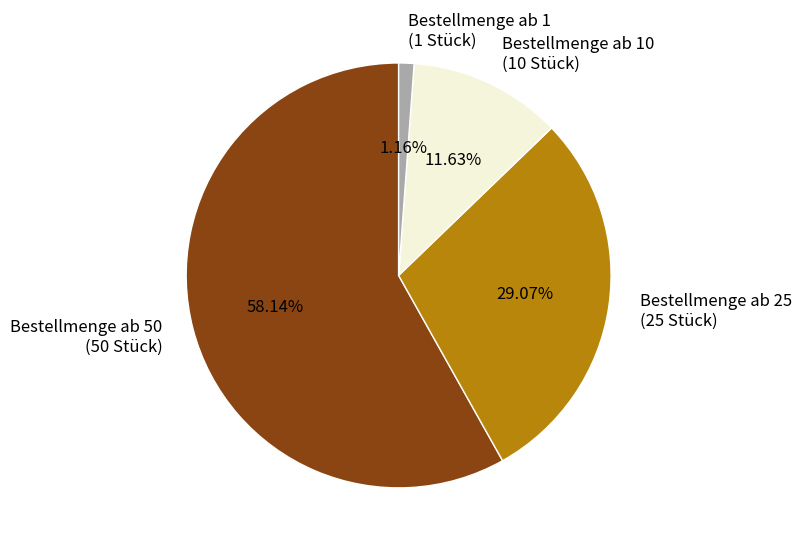

Combined, do Bestellmenge ab 25 (25 Stück) and Bestellmenge ab 10 (10 Stück) account for over 50%?

No